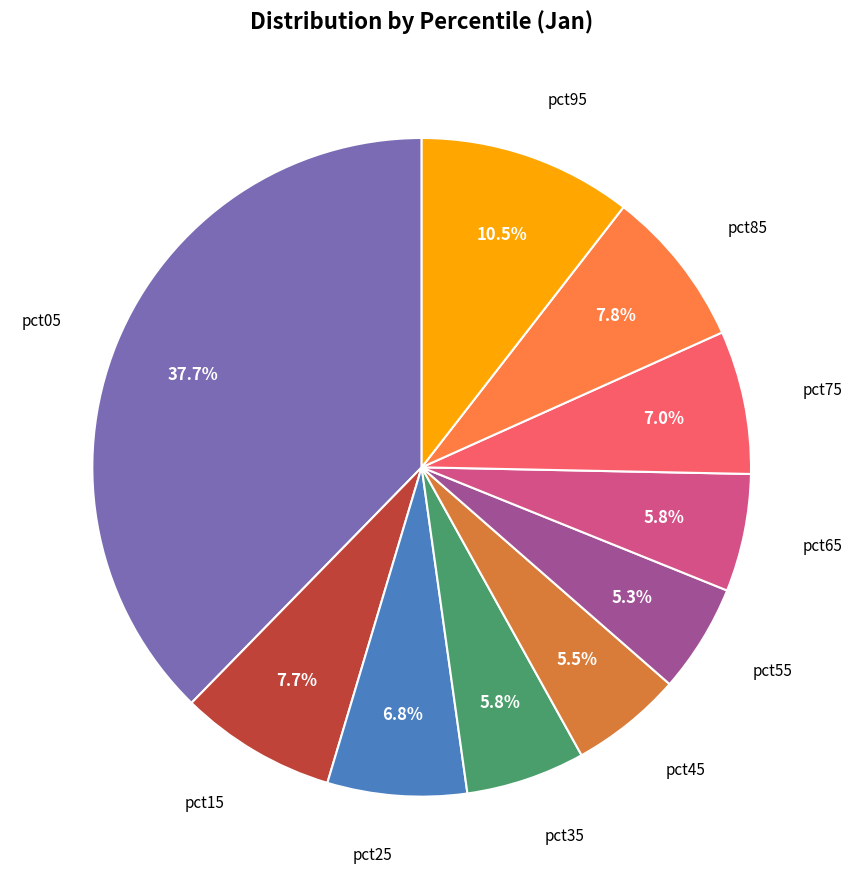

How many segments does this pie chart have?

10